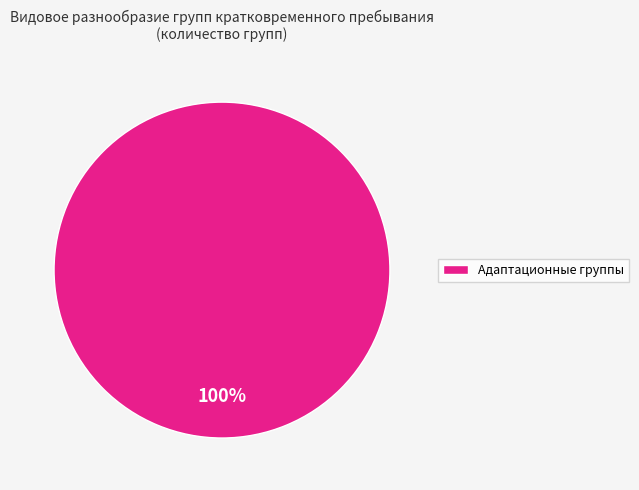

Which category accounts for the majority?

Адаптационные группы